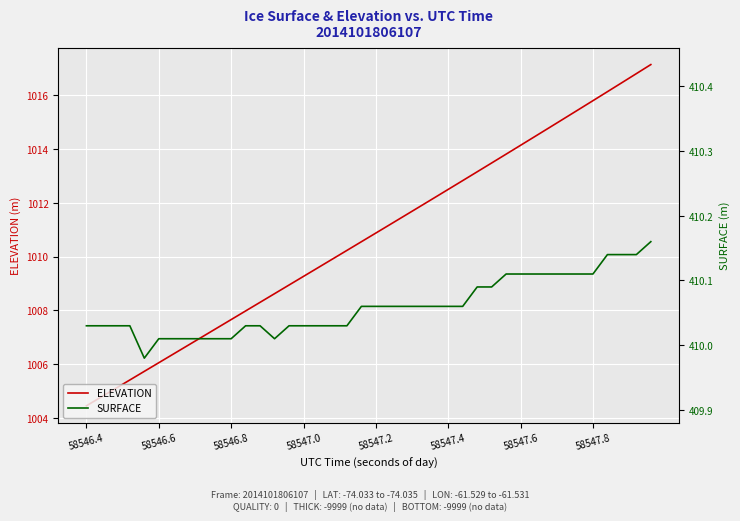

How many lines are shown in the chart?

2